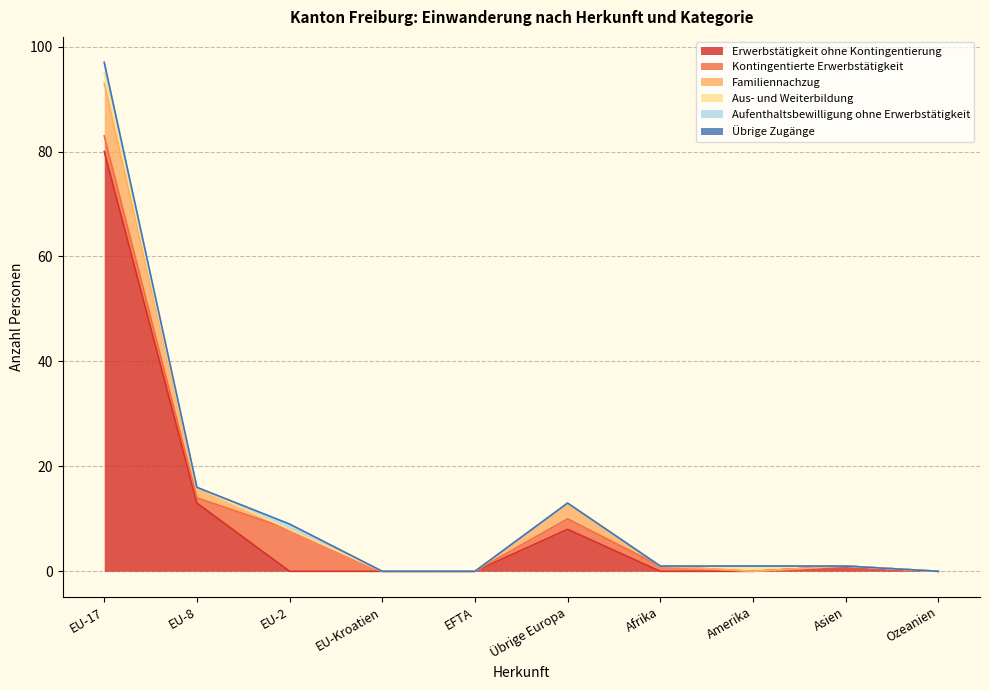

Does the chart have visible grid lines?

Yes